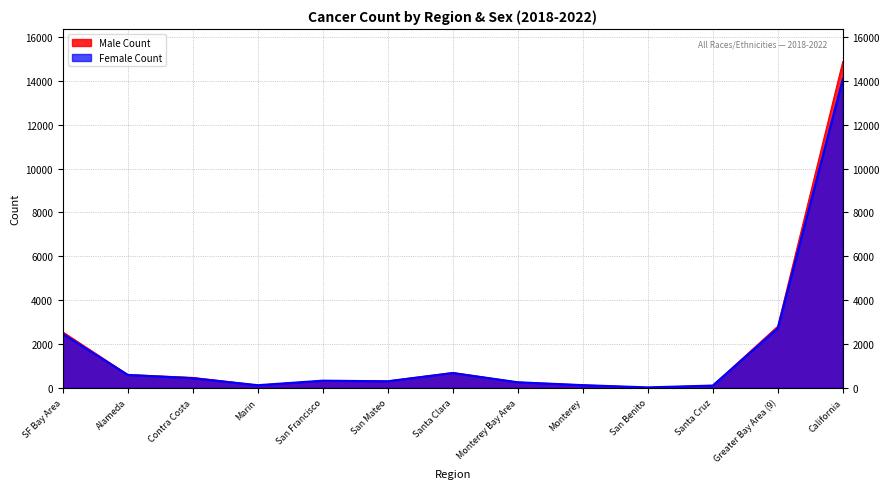

Reading left to right, what are all the values shown in this chart?

Male Count: SF Bay Area=2552	Alameda=607	Contra Costa=477	Marin=127	San Francisco=324	San Mateo=318	Santa Clara=699	Monterey Bay Area=264	Monterey=135	San Benito=19	Santa Cruz=110	Greater Bay Area (9)=2816	California=14883
Female Count: SF Bay Area=2465	Alameda=592	Contra Costa=441	Marin=123	San Francisco=330	San Mateo=301	Santa Clara=678	Monterey Bay Area=256	Monterey=125	San Benito=24	Santa Cruz=107	Greater Bay Area (9)=2721	California=14080